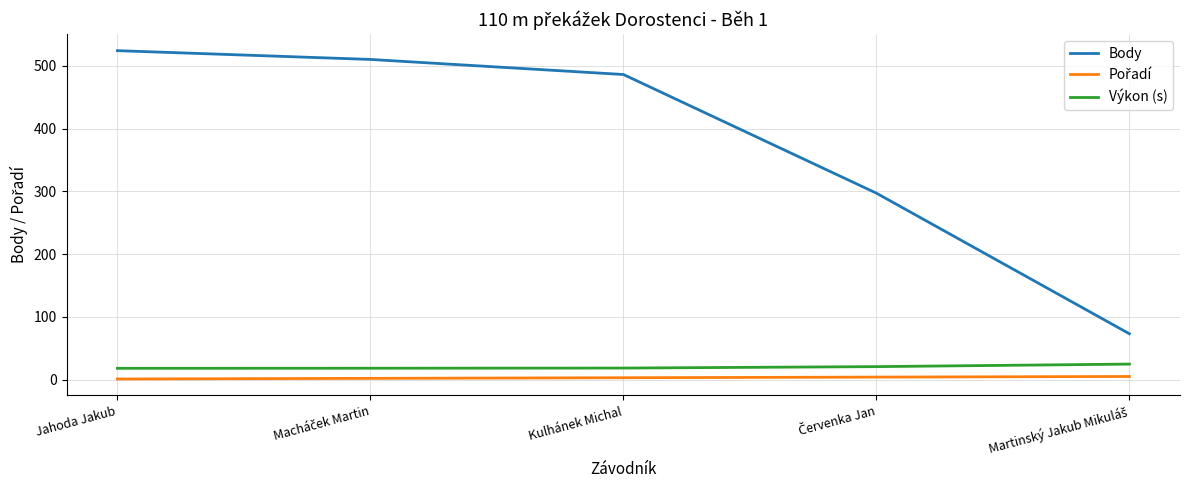

Which series has the widest spread of values?

Body